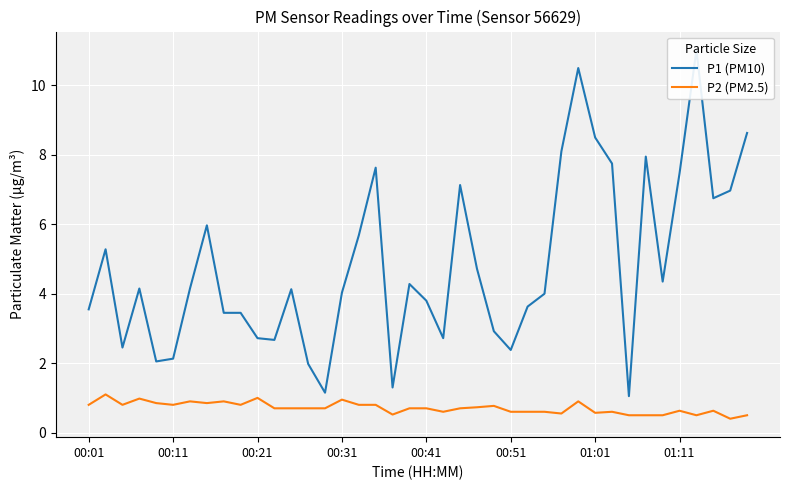

How many categories are shown in the chart?

40